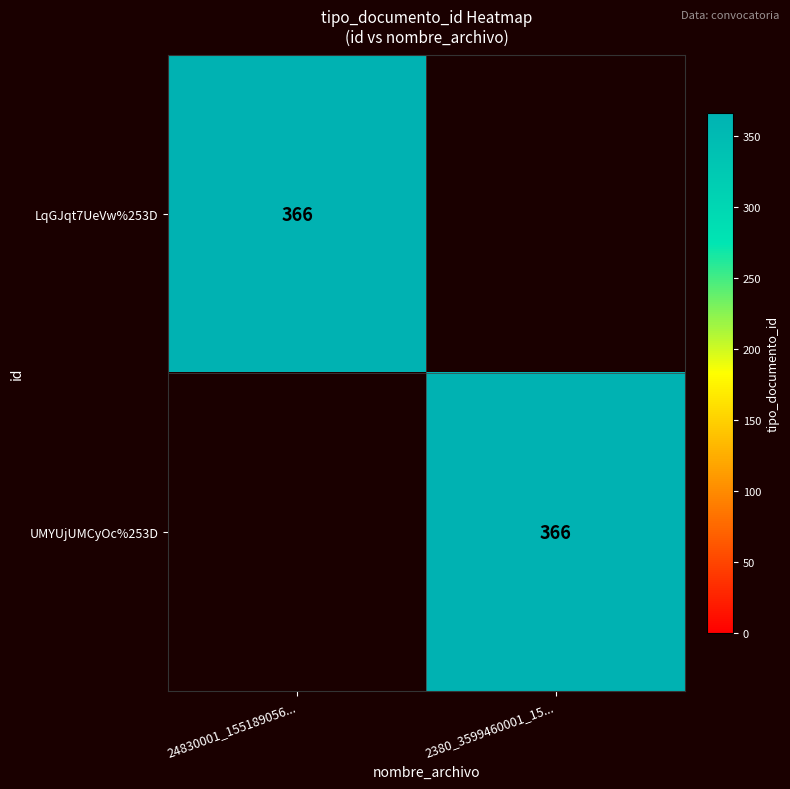

At how many categories does at least one series exceed 272?

2